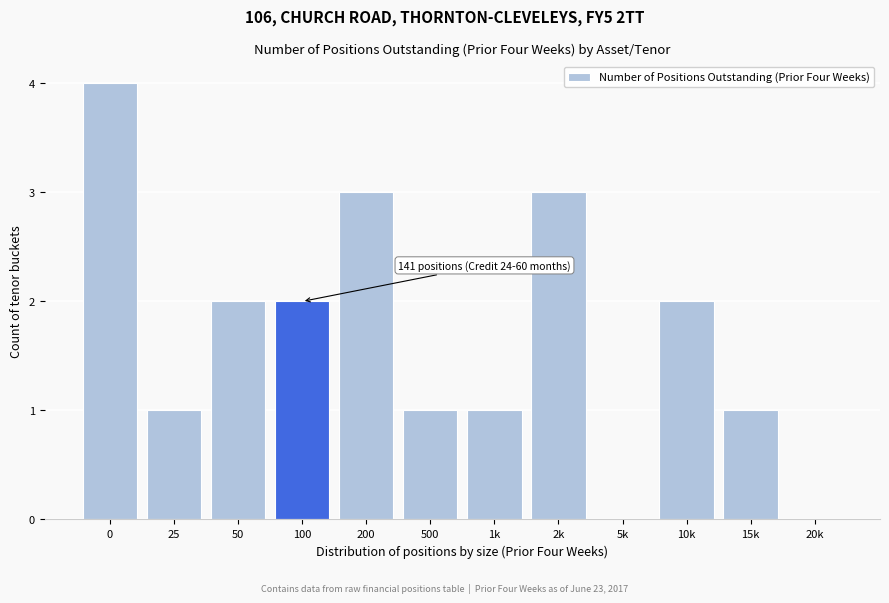

Reading right to left, transcribe all the data shown in this chart.

20k=0	15k=1	10k=2	5k=0	2k=3	1k=1	500=1	200=3	100=2	50=2	25=1	0=4